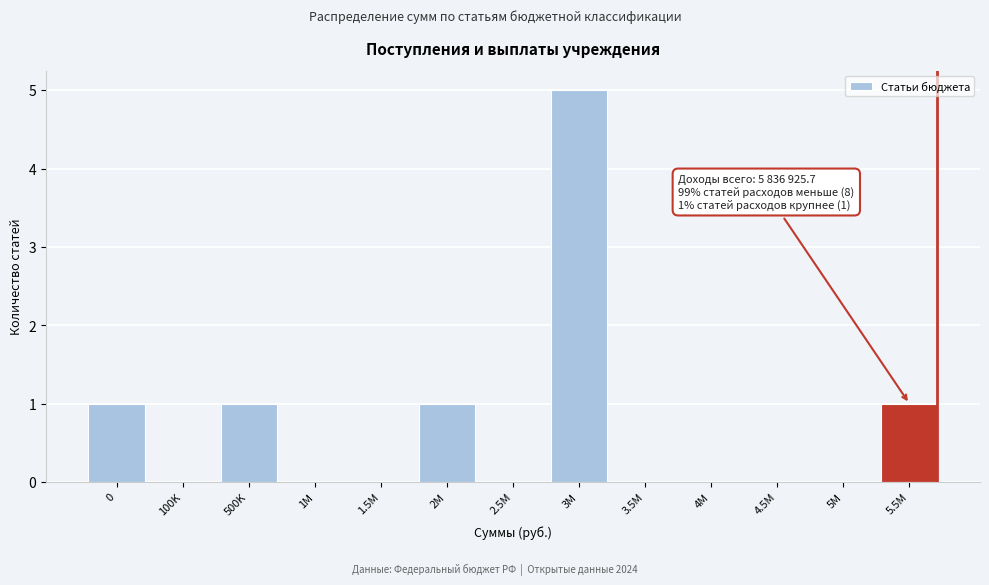

Reading left to right, transcribe all the data shown in this chart.

0=1	100K=0	500K=1	1M=0	1.5M=0	2M=1	2.5M=0	3M=5	3.5M=0	4M=0	4.5M=0	5M=0	5.5M=1